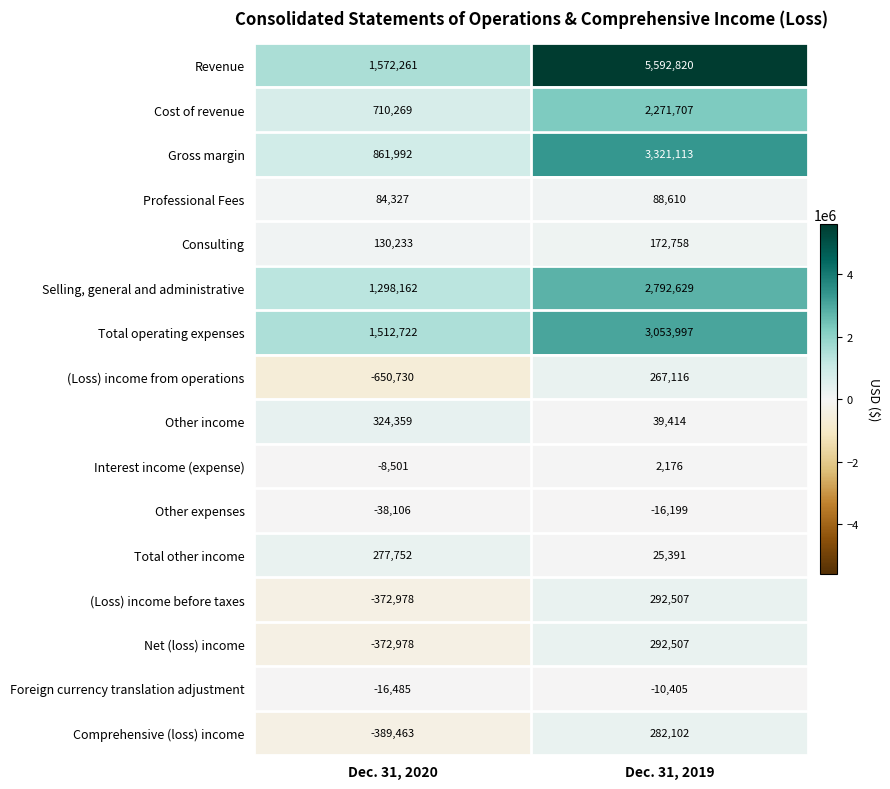

What value does the Gross margin series have at Dec. 31, 2019, to the nearest 50?

3321100